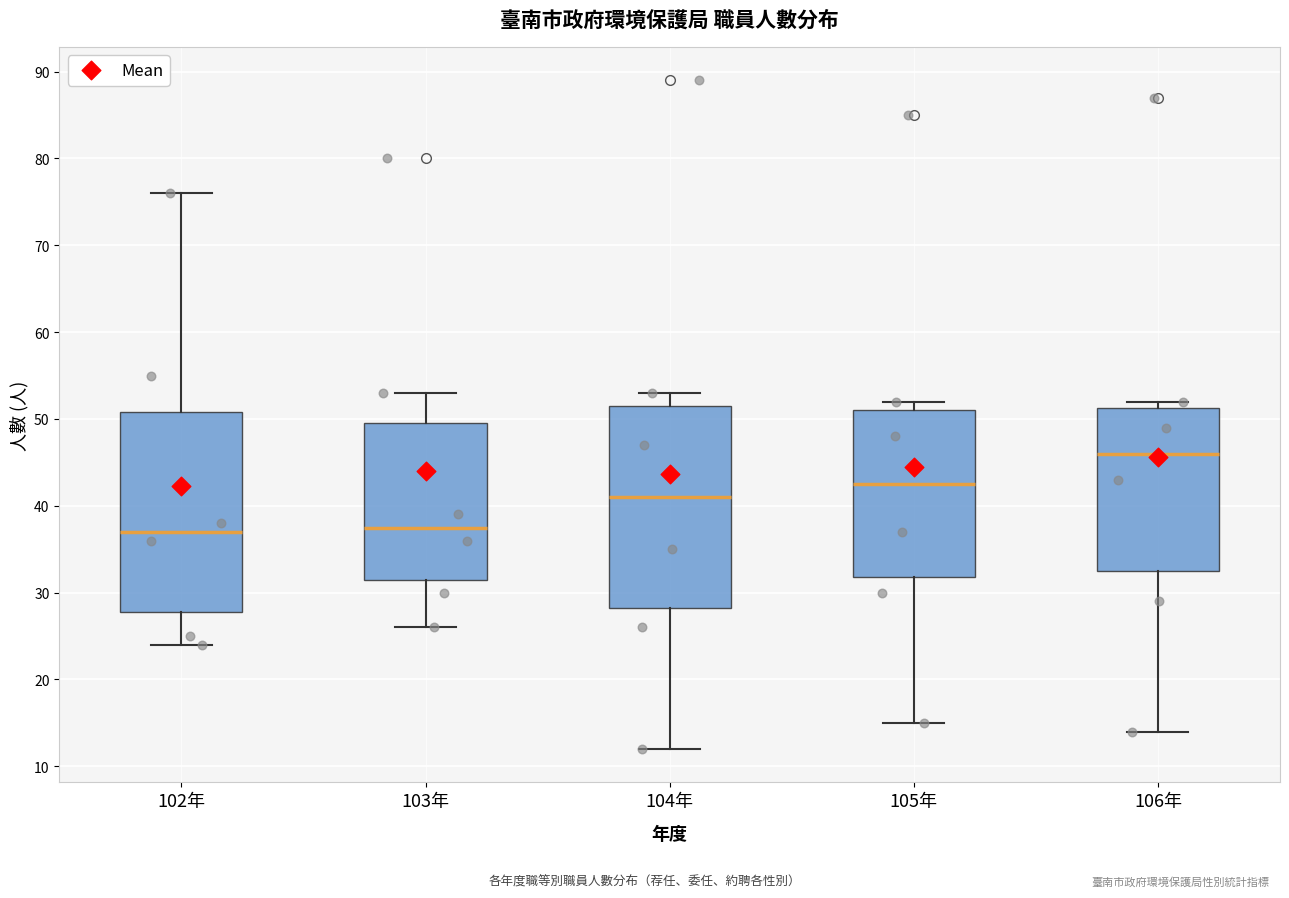

Reading left to right, read every box against the y-axis: the position of its median line, the range the box covers, and the ends of its whiskers. The values are not printed on the chart, so give them approximately, as read against the axis.

102年: median 37, box 28 to 51, whiskers 24 to 76
103年: median 38, box 32 to 50, whiskers 26 to 53
104年: median 41, box 28 to 52, whiskers 12 to 53
105年: median 43, box 32 to 51, whiskers 15 to 52
106年: median 46, box 33 to 51, whiskers 14 to 52